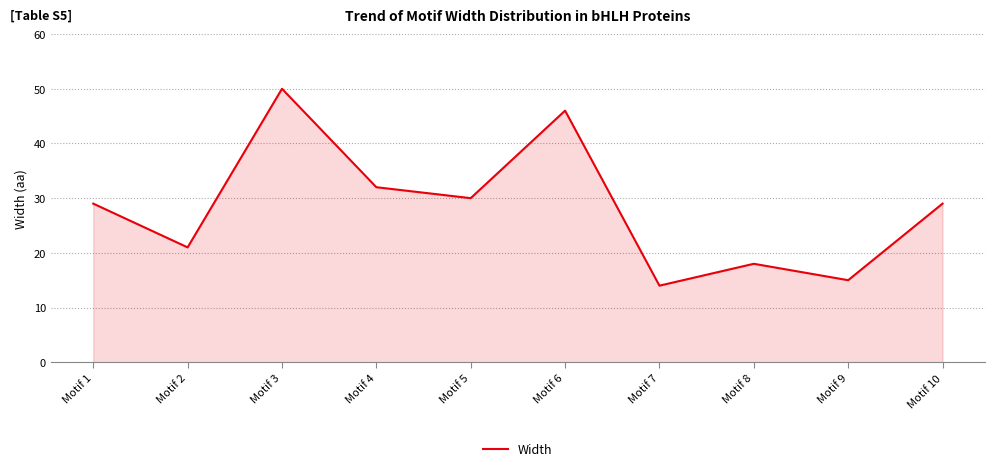

The chart shows a value of 48 at Motif 5. True or false?

False